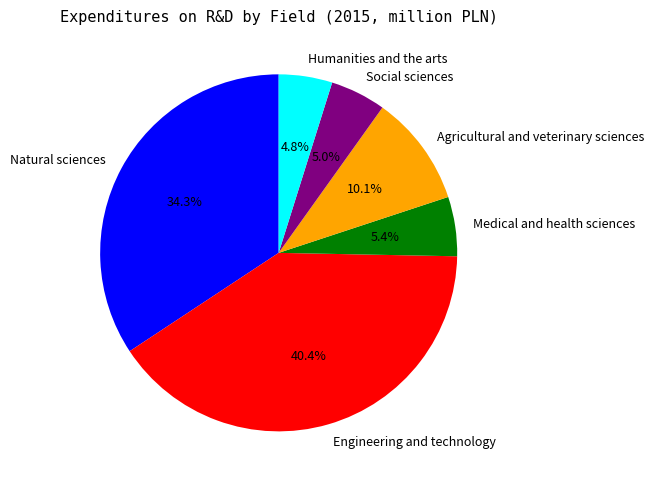

Between Social sciences and Agricultural and veterinary sciences, which is larger?

Agricultural and veterinary sciences